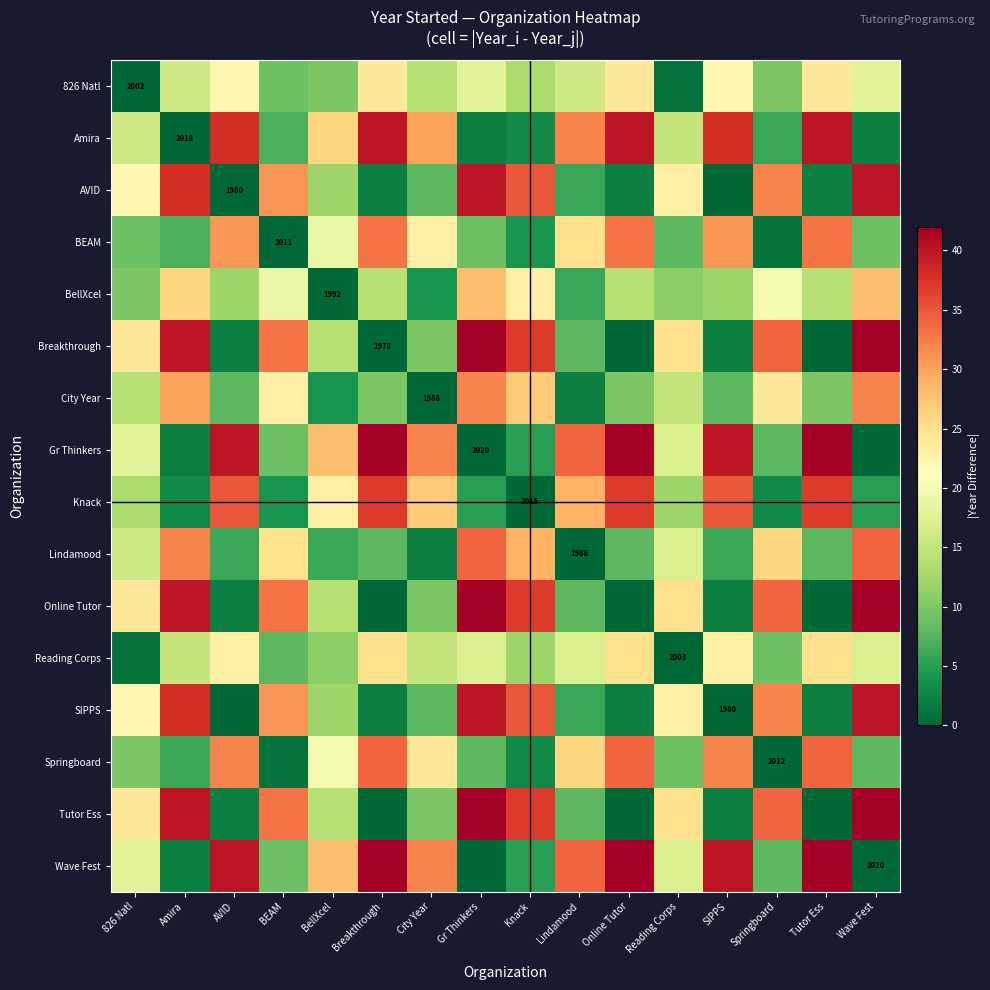

At which category is the sum across all series the highest?

Gr Thinkers